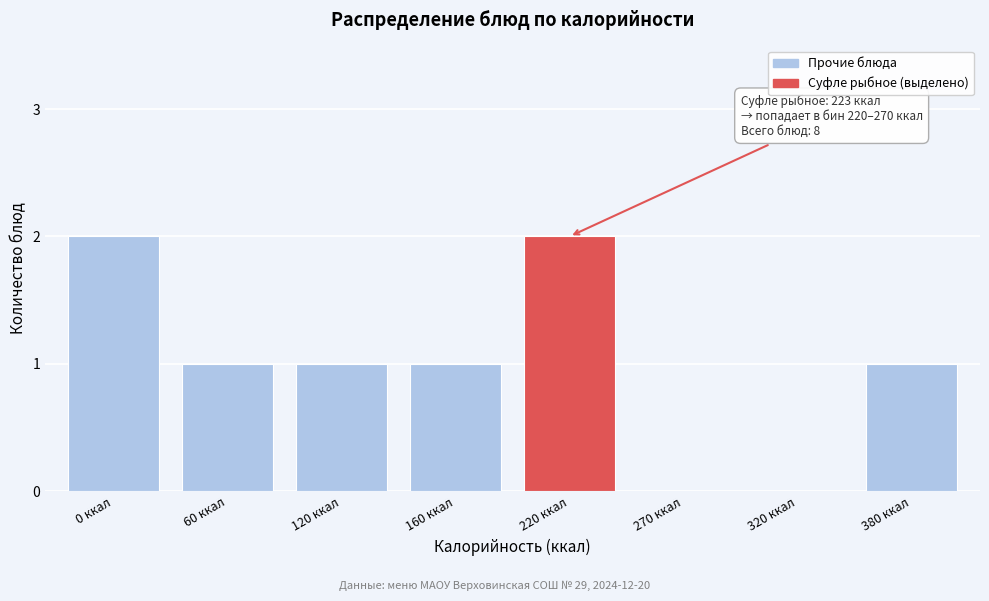

Reading left to right, what are all the values shown in this chart?

0 ккал=2	60 ккал=1	120 ккал=1	160 ккал=1	220 ккал=2	270 ккал=0	320 ккал=0	380 ккал=1